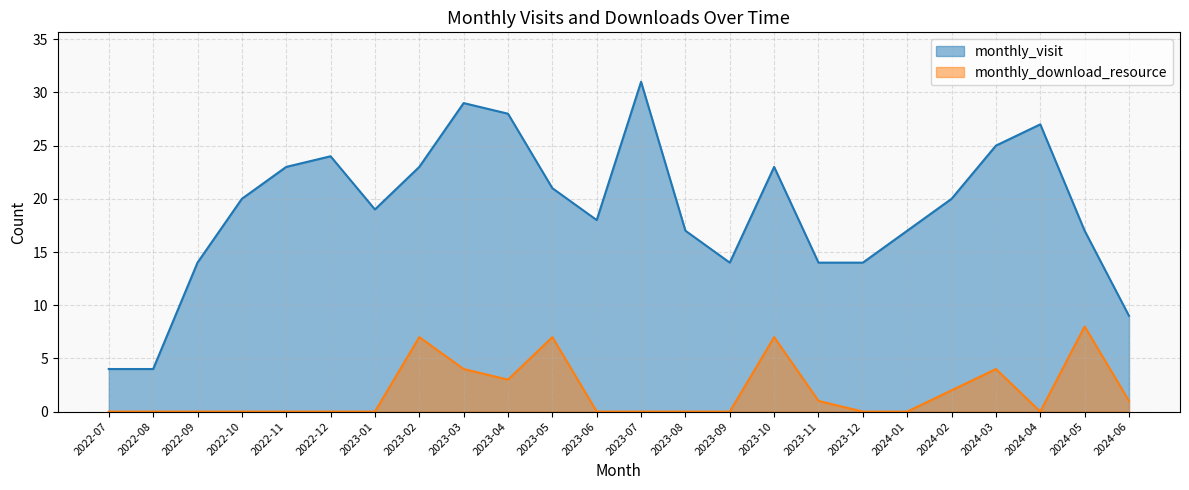

What is the label of the 20th point from the left?

2024-02